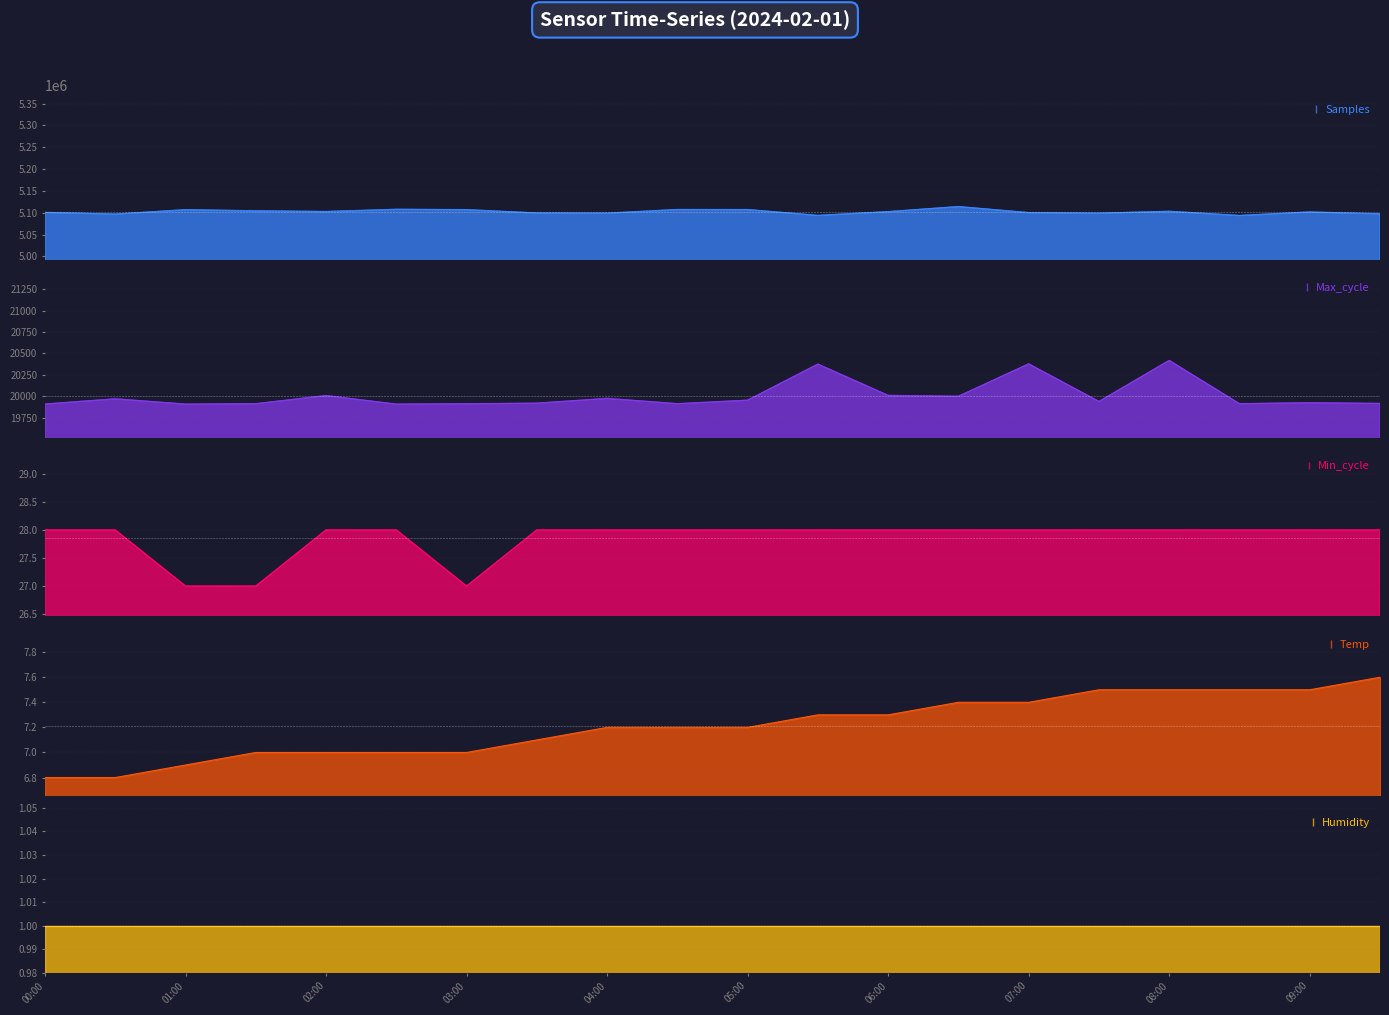

What is the value of the Temp point at the 4th from the left?

7.0